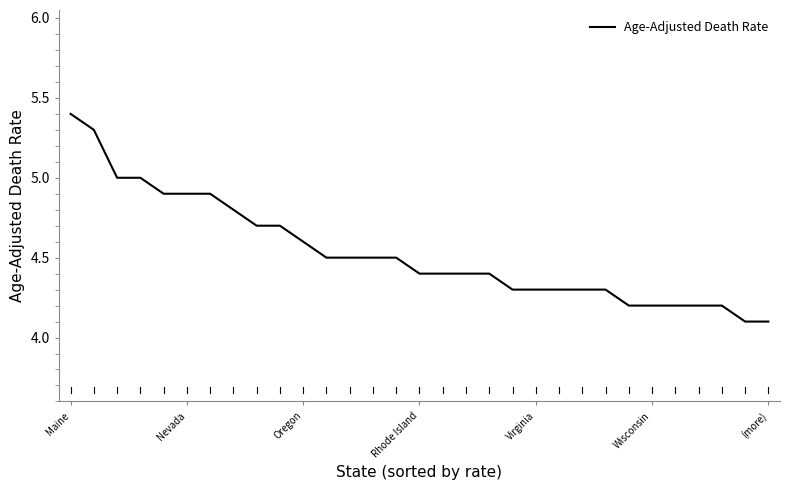

What is the greatest value displayed?

5.4